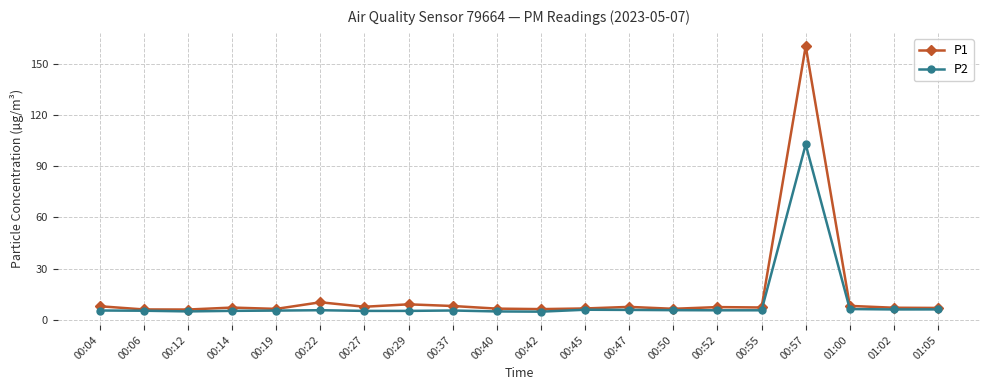

Which series has the largest range (max minus min)?

P1